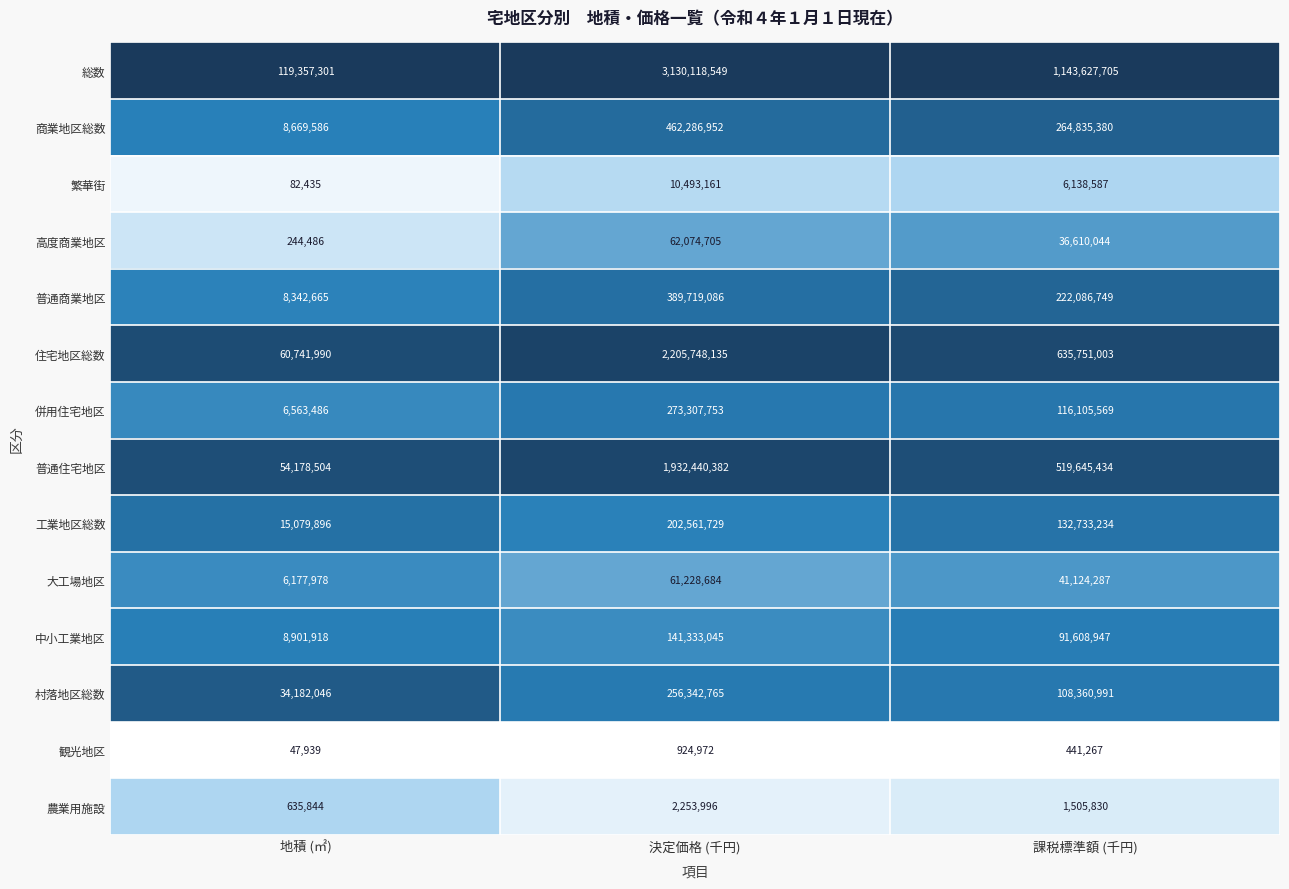

At which category is the sum across all series the highest?

決定価格 (千円)